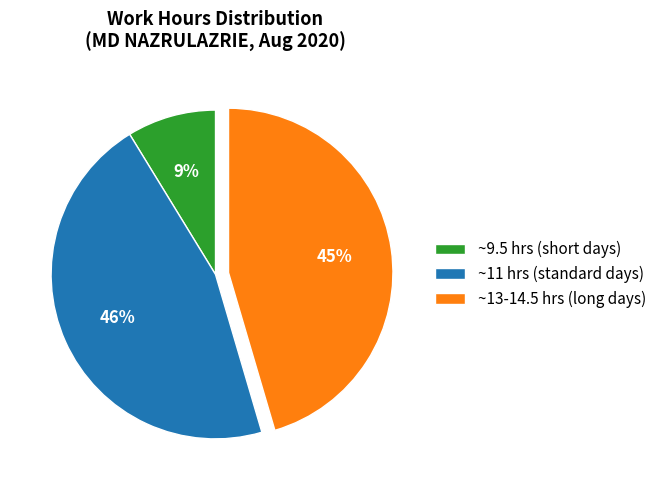

To the nearest percent, what percentage of the pie is ~9.5 hrs (short days)?

9%